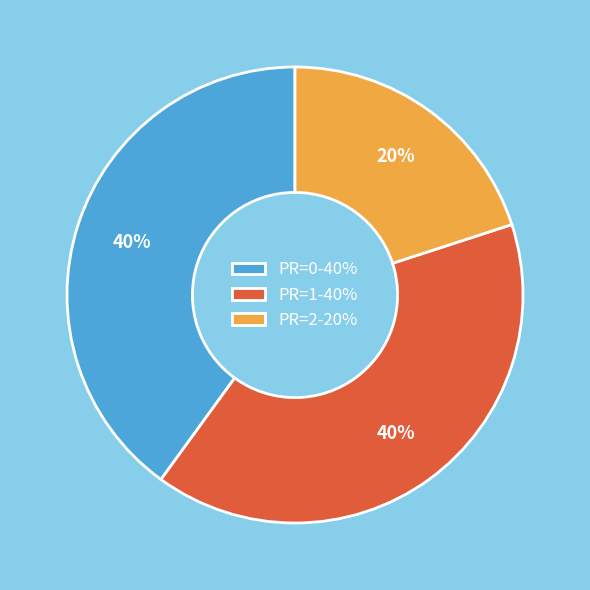

Is there a majority slice in this chart?

No